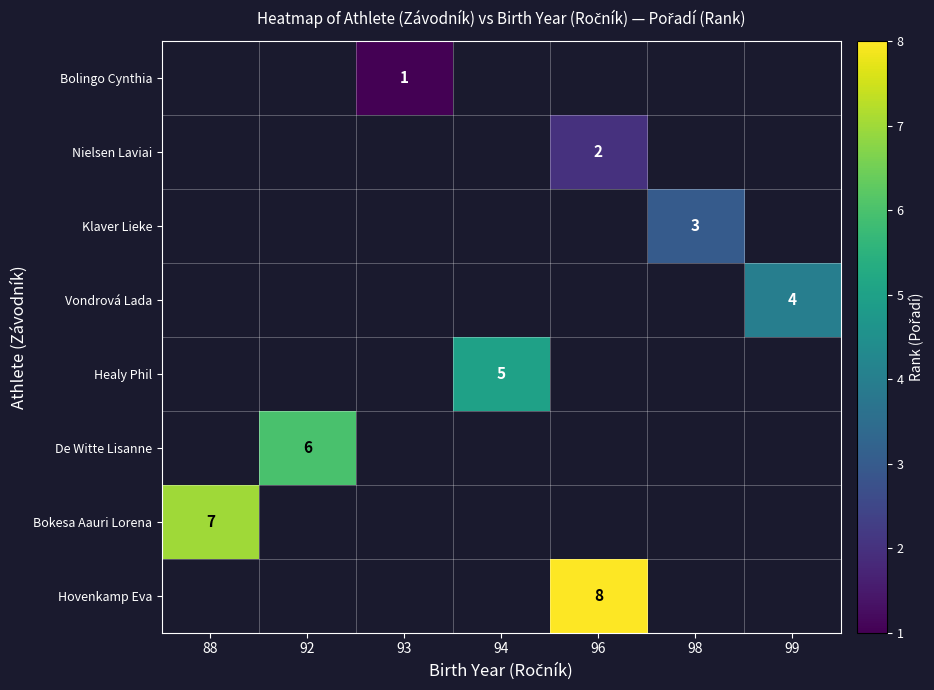

Which label corresponds to the smallest value in the chart?

93